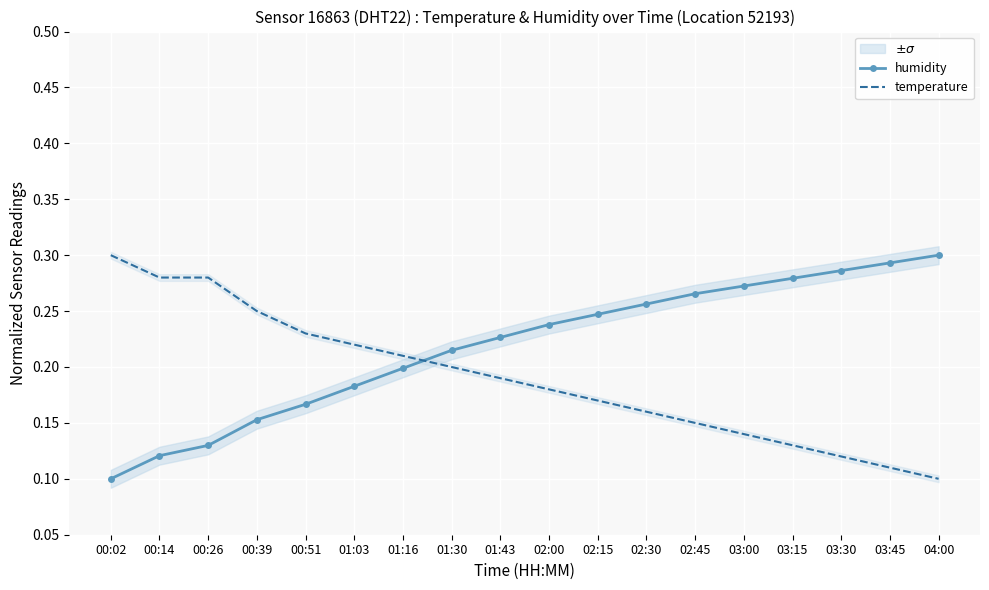

What are all the series names shown in the legend?

humidity, temperature